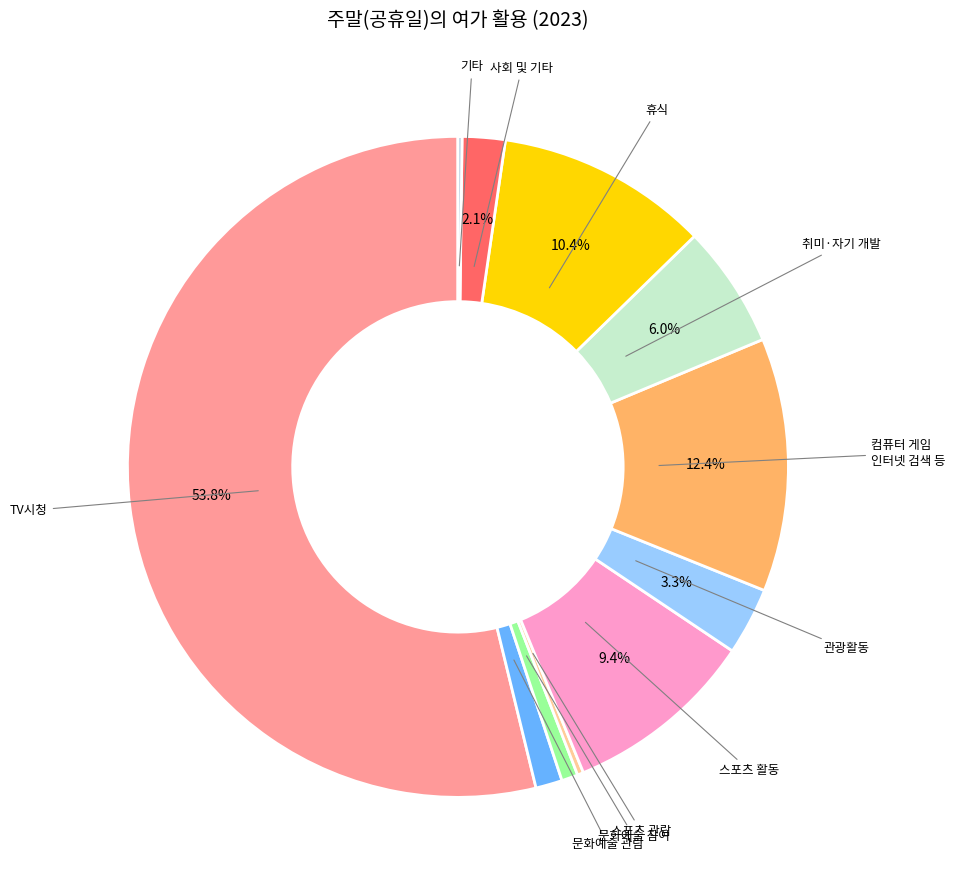

Is it true that 관광활동 is 12% of the pie?

False